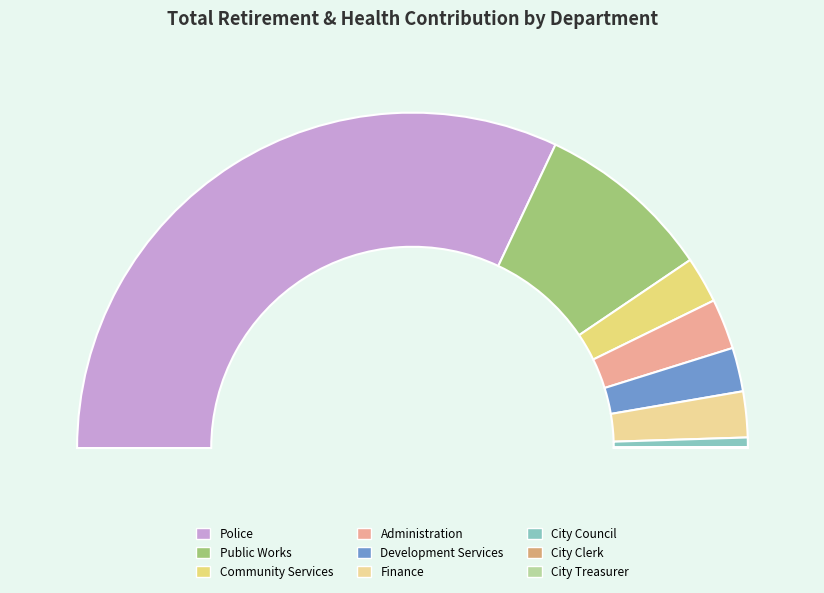

How many segments does this pie chart have?

9